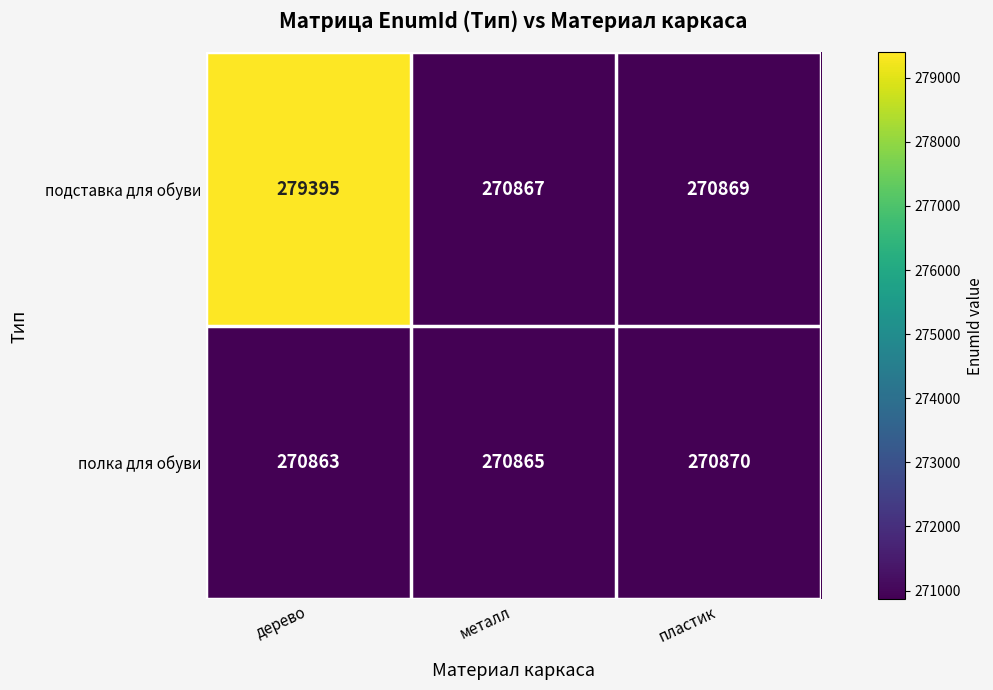

True or false: полка для обуви has a value of 483022 at металл.

False